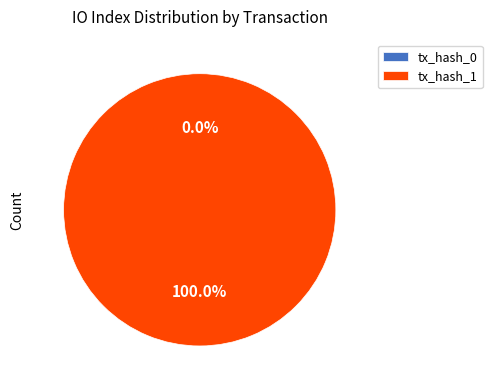

To the nearest percent, what is the combined percentage of tx_hash_0 and tx_hash_1?

100%